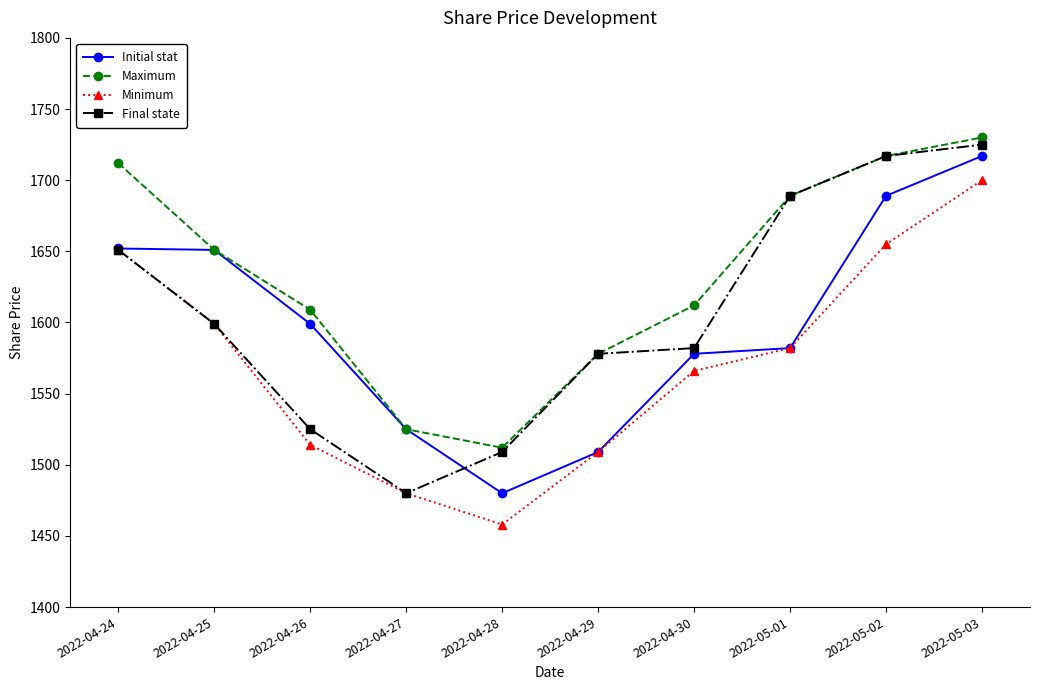

What is the difference between the highest and lowest values at 2022-04-24?

61